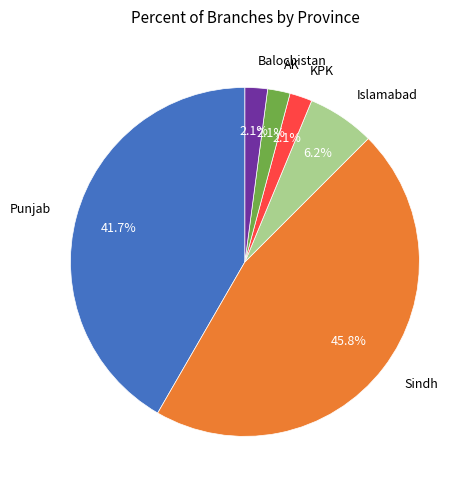

Is Sindh the majority of the pie?

No